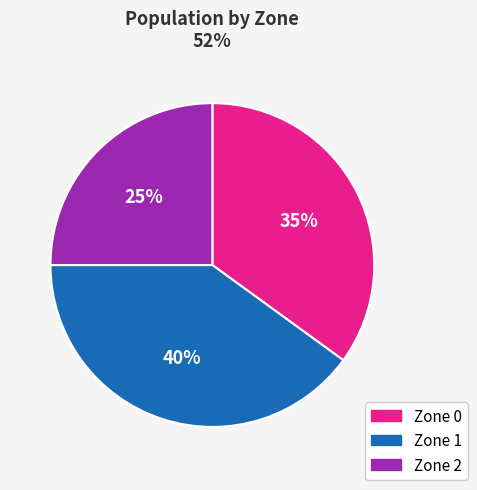

Is it true that Zone 0 is 40% of the pie?

False